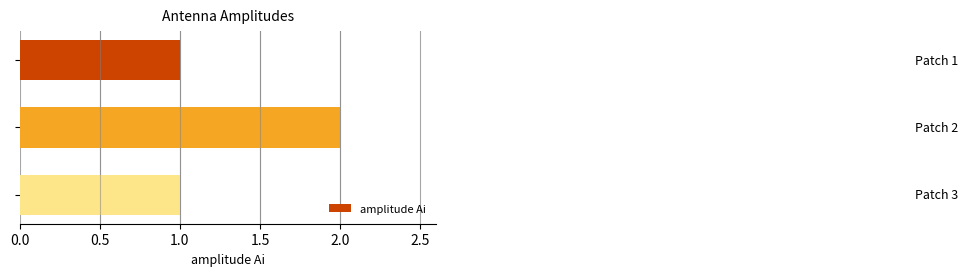

What is the sum of all values?

4